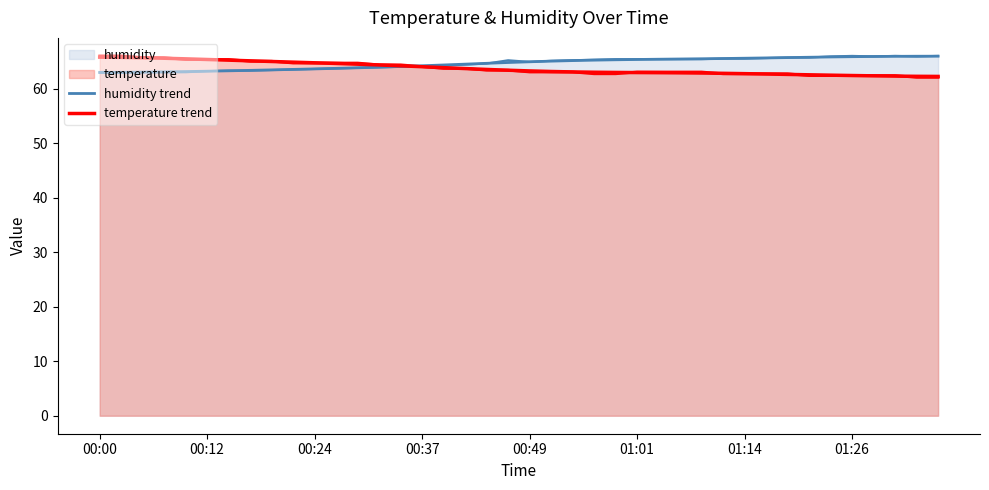

Reading right to left, list all the values displayed in this chart.

humidity trend: 65.9	65.9	65.9	65.9	65.9	65.8	65.7	65.7	65.6	65.6	65.5	65.5	65.4	65.4	65.3	65.3	65.2	65.1	65.0	64.9	64.8	64.6	64.5	64.3	64.2	64.1	63.9	63.8	63.7	63.6	63.5	63.4	63.3	63.3	63.2	63.1	63.1	63.0	63.0	63.0
temperature trend: 62.2	62.3	62.3	62.3	62.4	62.5	62.5	62.6	62.7	62.7	62.8	62.9	62.9	62.9	62.9	63.0	63.0	63.1	63.1	63.2	63.4	63.5	63.7	63.8	64.0	64.2	64.3	64.5	64.6	64.7	64.9	65.0	65.1	65.2	65.3	65.5	65.6	65.7	65.7	65.8